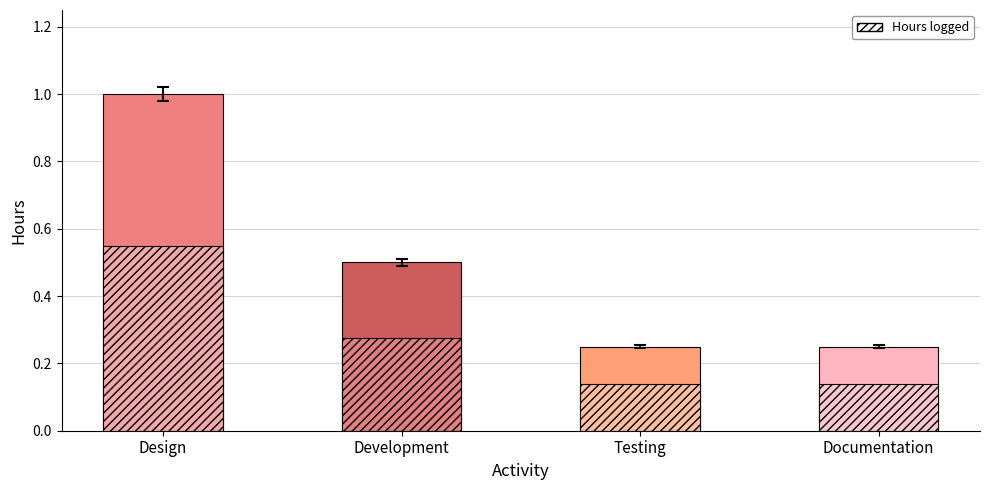

What is the sum of the values at Testing and Development?

0.8